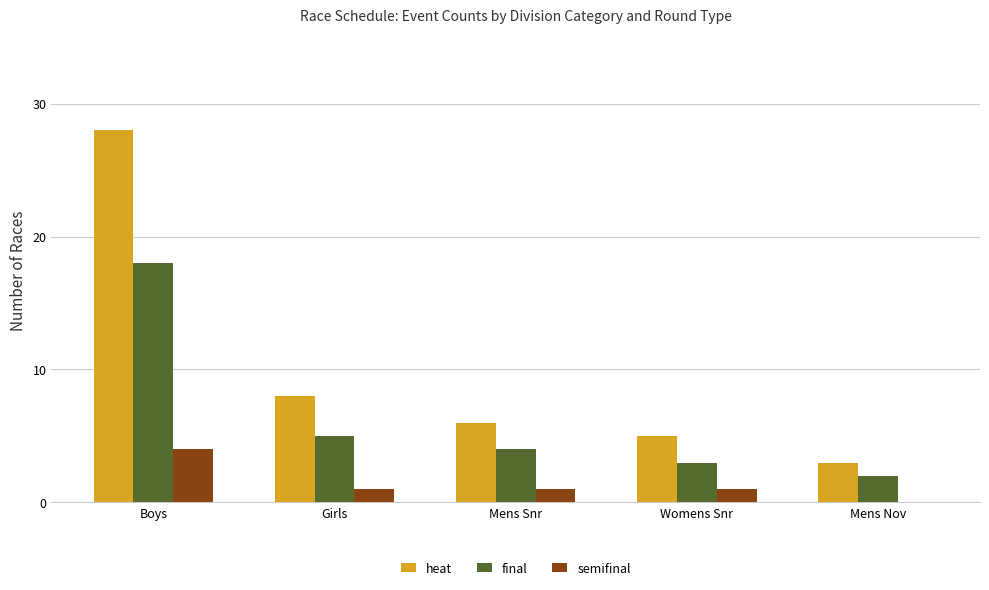

Between Girls and Mens Nov, which series saw the biggest shift?

heat